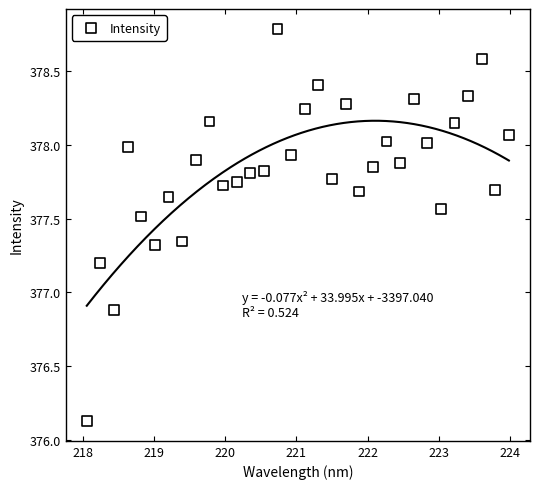

What is the range of X values (max minus min)?

5.9